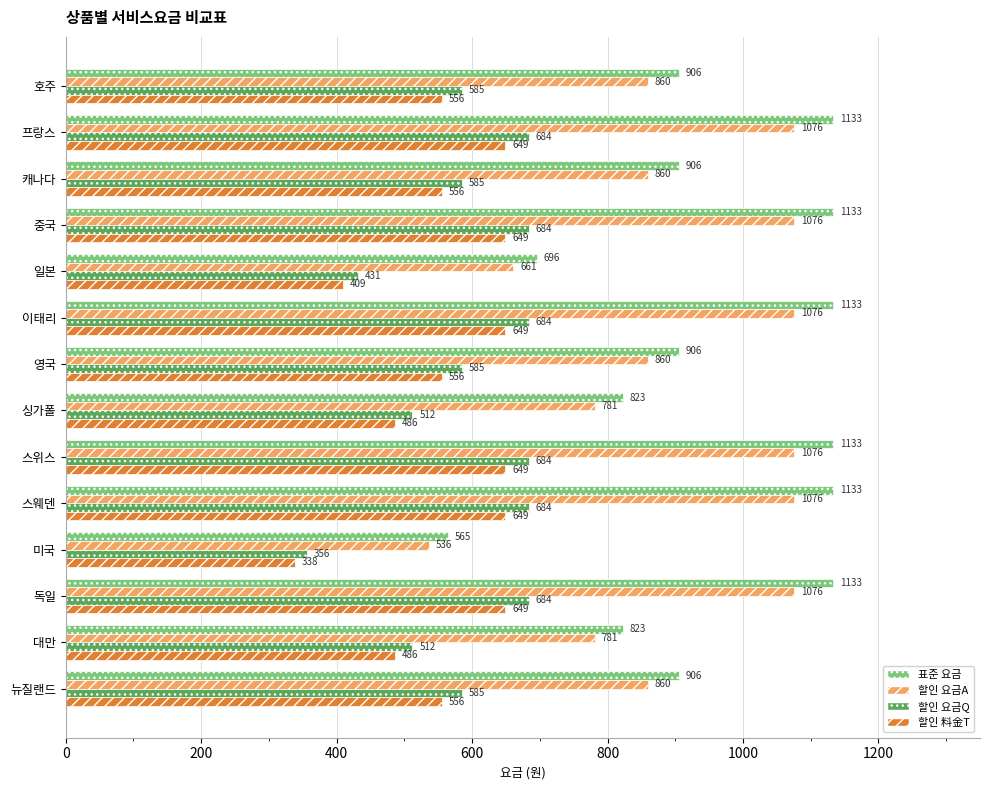

What is the sum of all 할인 요금Q values?

8255